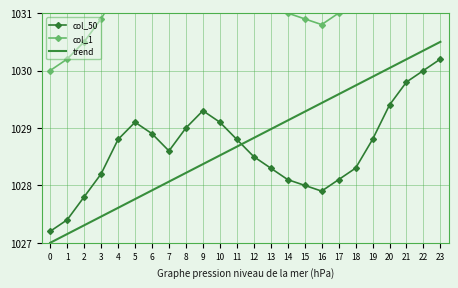

Which category has the highest value in the col_1 series?

23